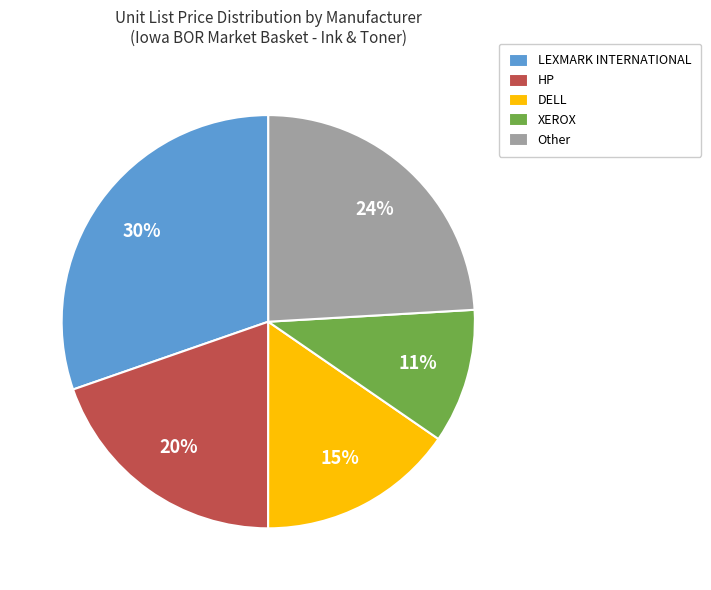

Is the sum of Other and HP greater than half?

No